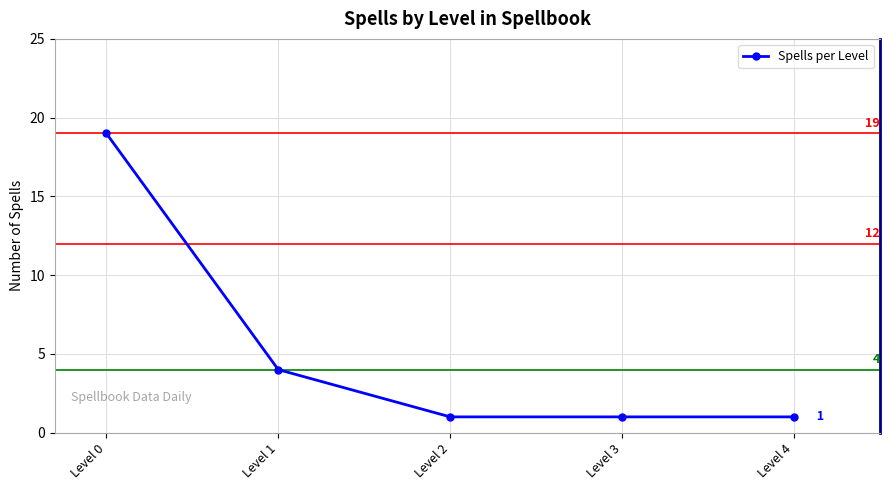

How many values are between 1 and 4?

4